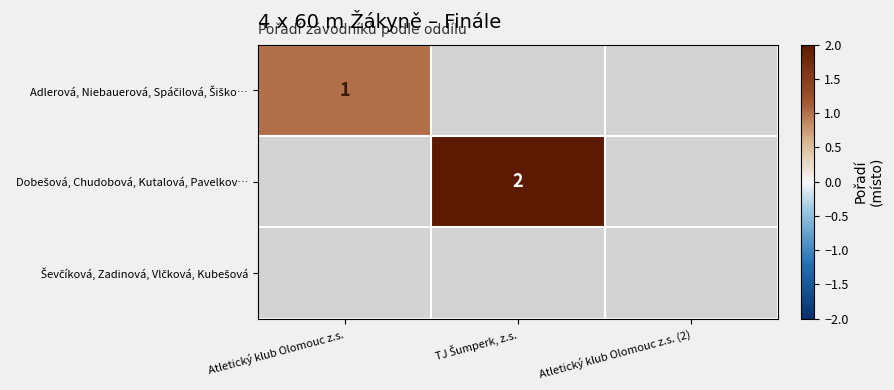

What is the minimum value shown in the chart?

1.0